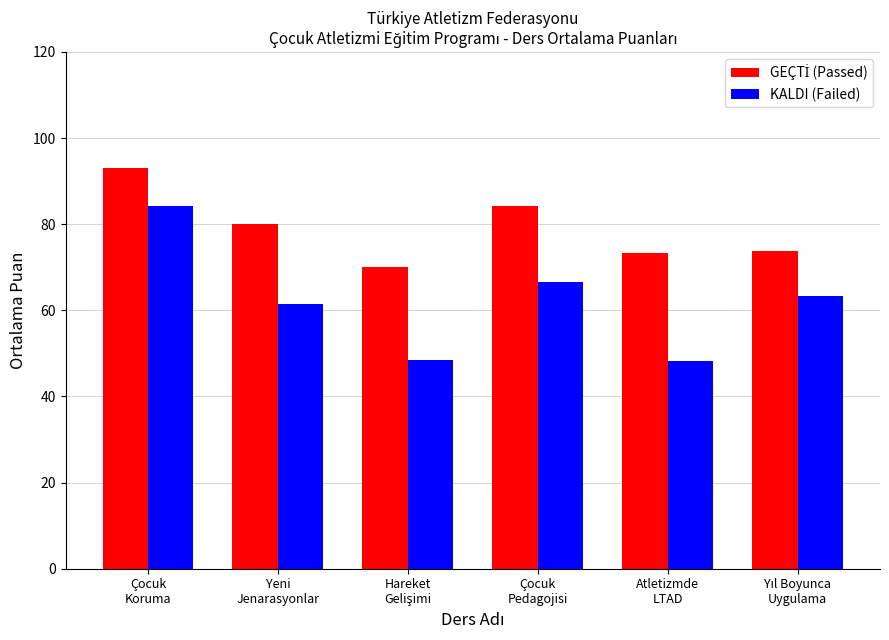

Which series has the widest spread of values?

KALDI (Failed)